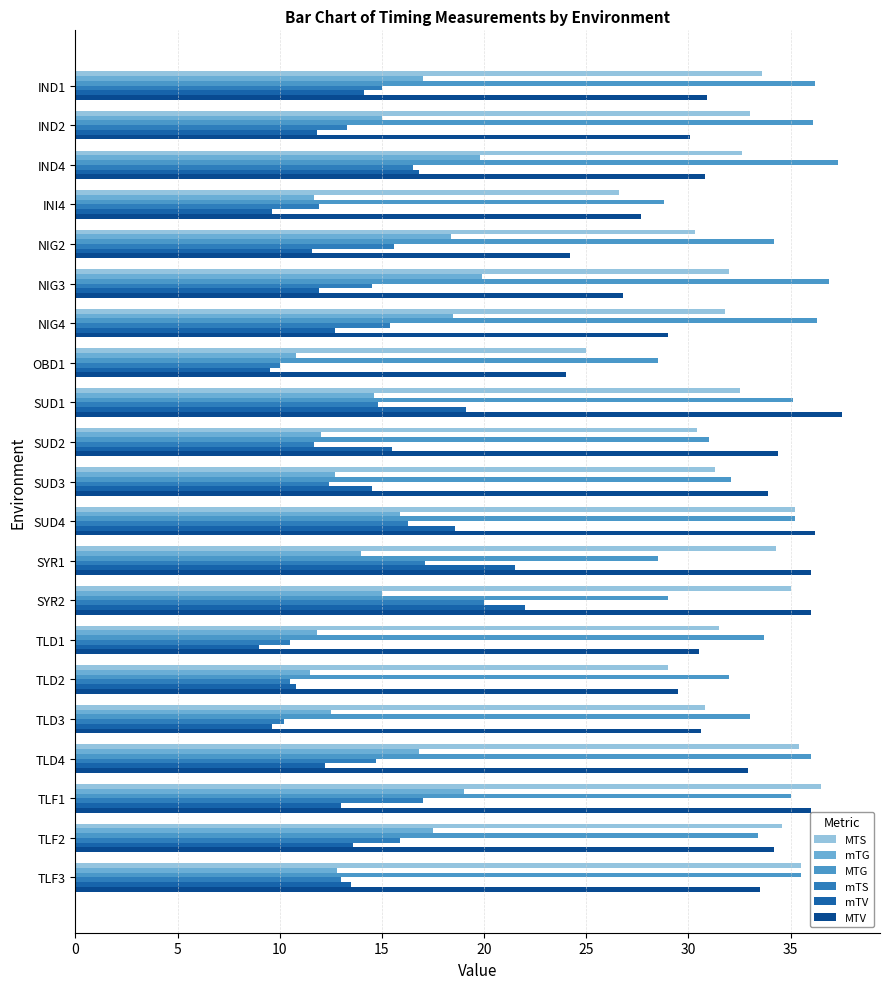

Which series has the largest total across all categories?

MTG